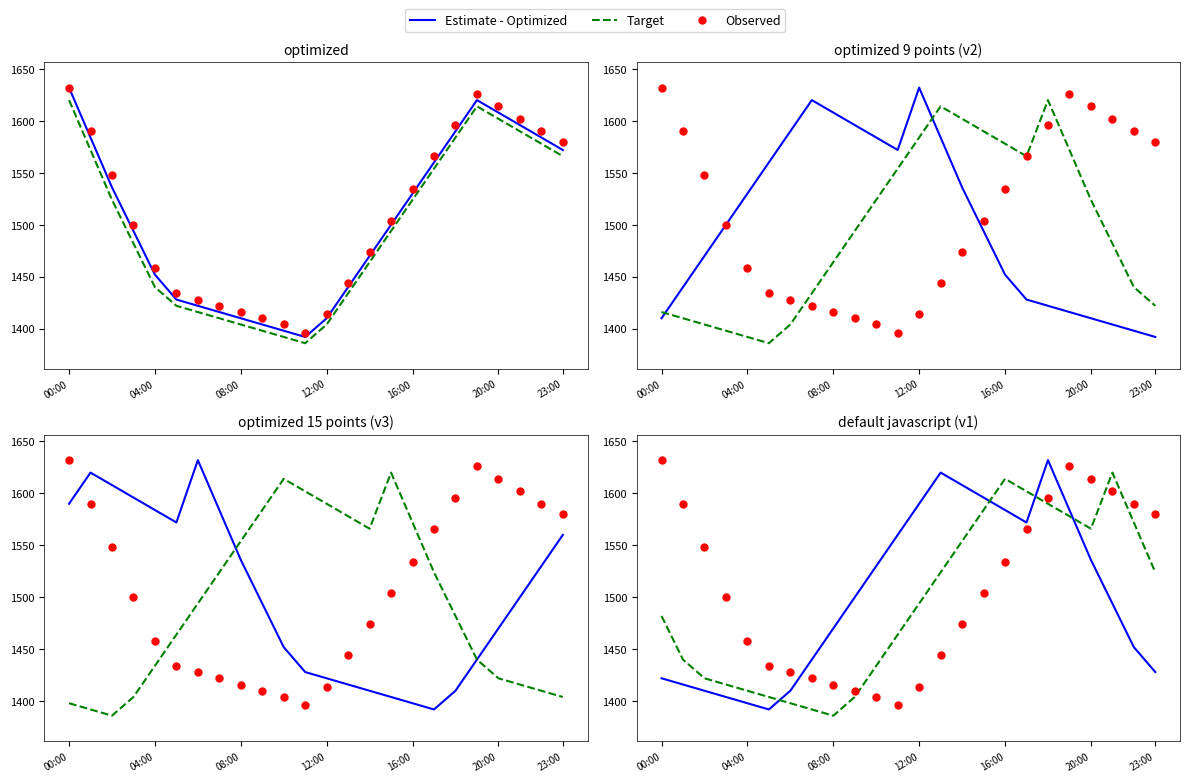

Which series has the largest total across all categories?

Observed